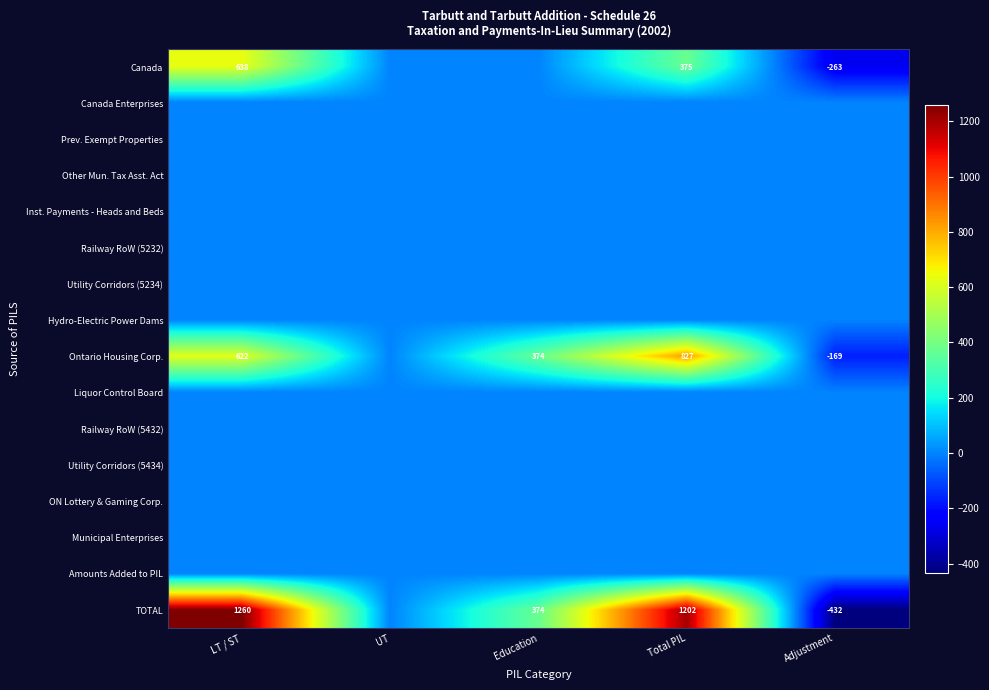

What is the total value across all series at Education?

748